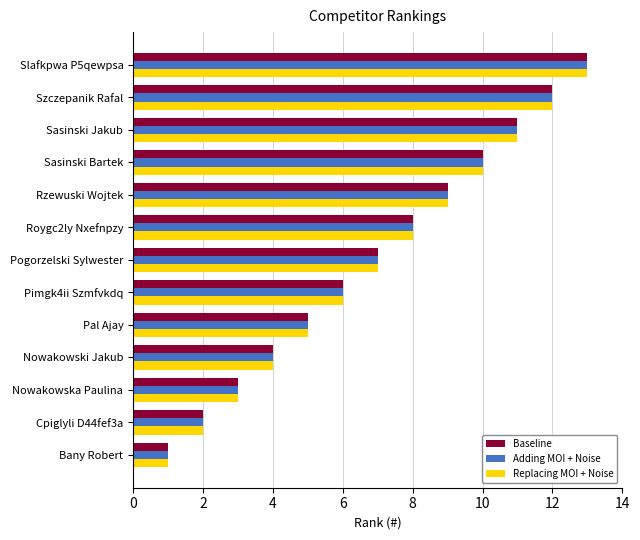

What is the total value across all series at Nowakowska Paulina?

9